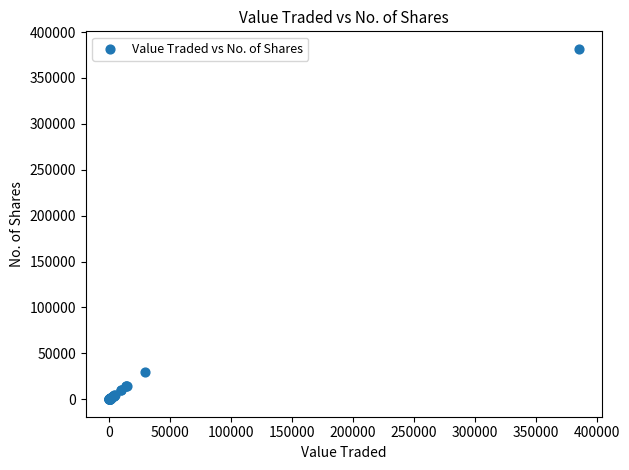

What Y value in the scatter plot is closest to 190873?

29521